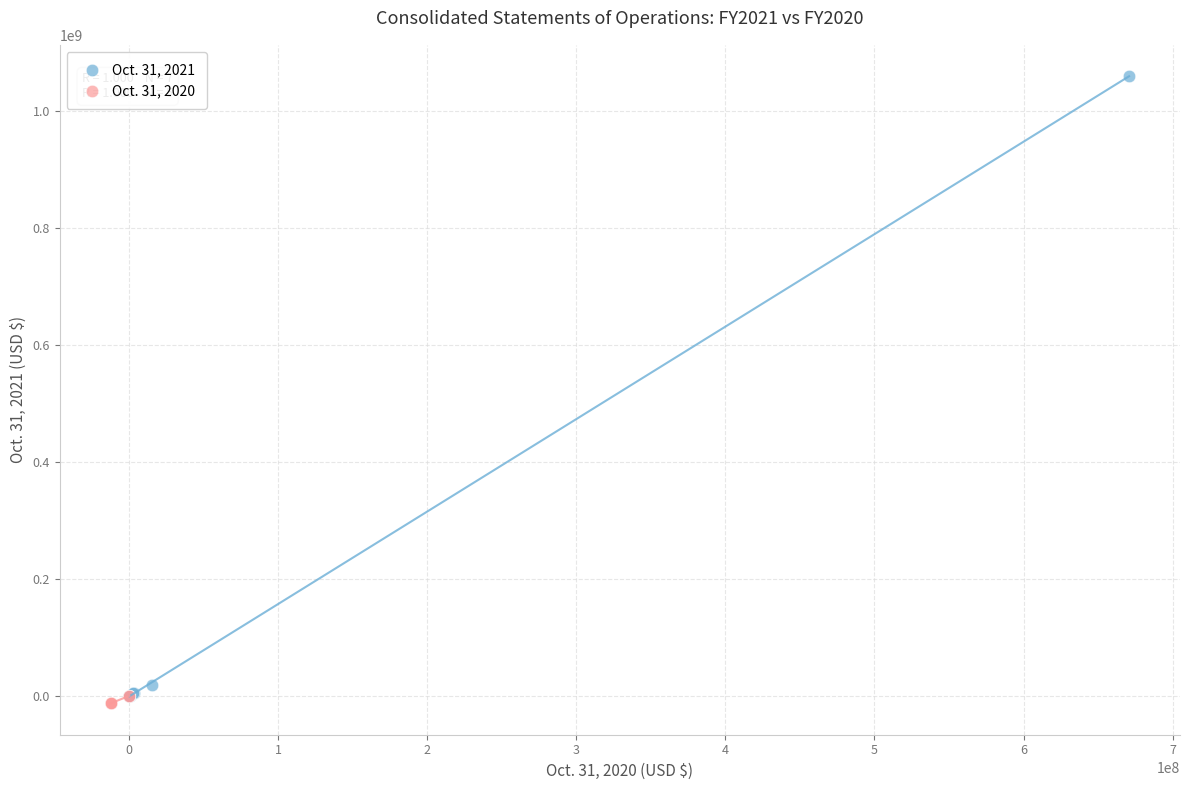

Which series has the largest Y range (max minus min)?

Oct. 31, 2021